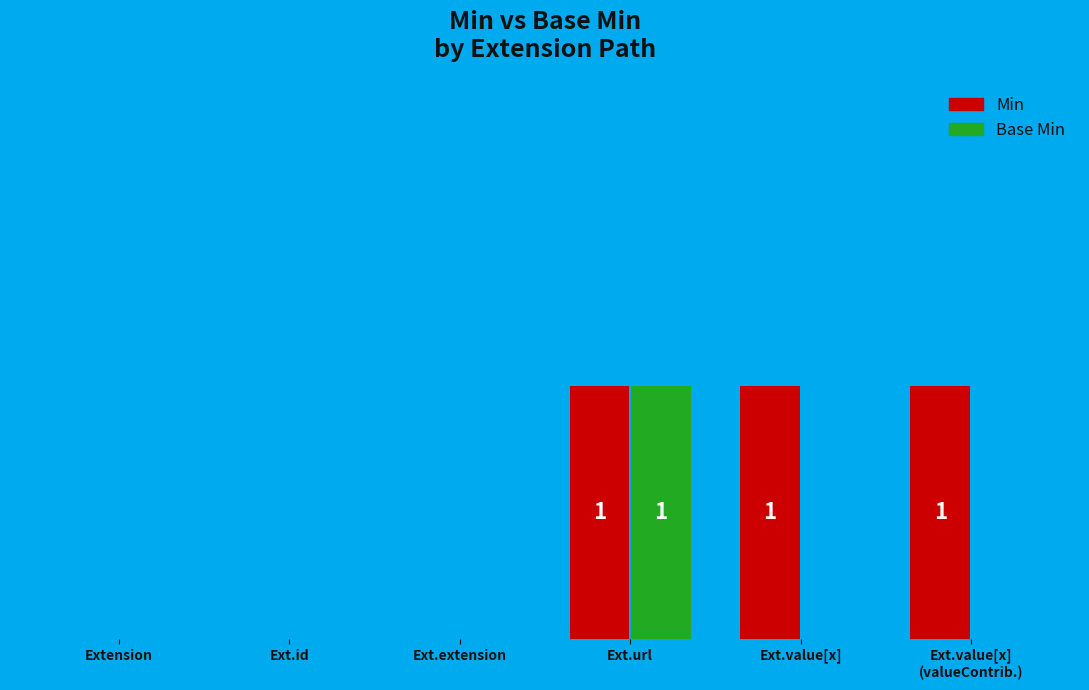

List the series in order of their overall mean, lowest first.

Base Min, Min